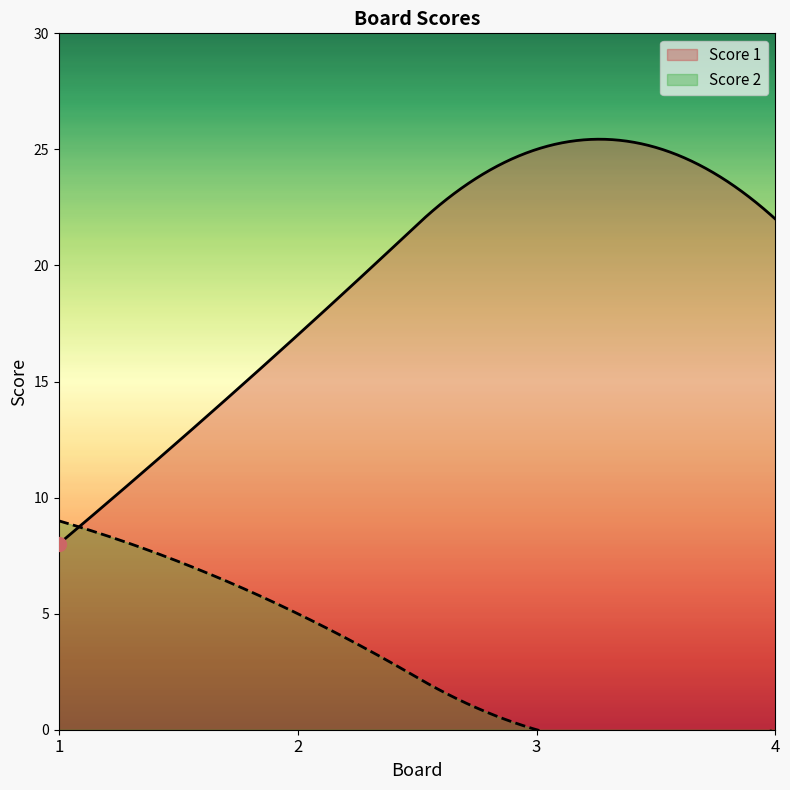

List the labels in order of Score 2 value, smallest first.

3, 4, 2, 1